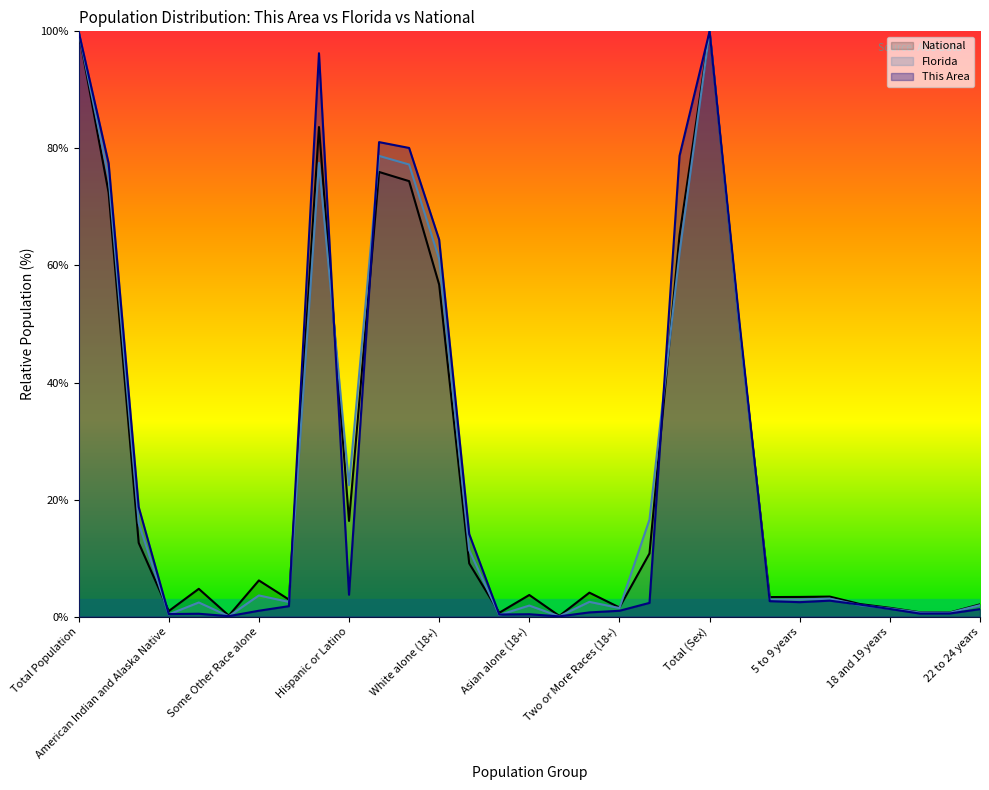

Between Hispanic or Latino and 15 to 17 years, which series saw the biggest shift?

Florida